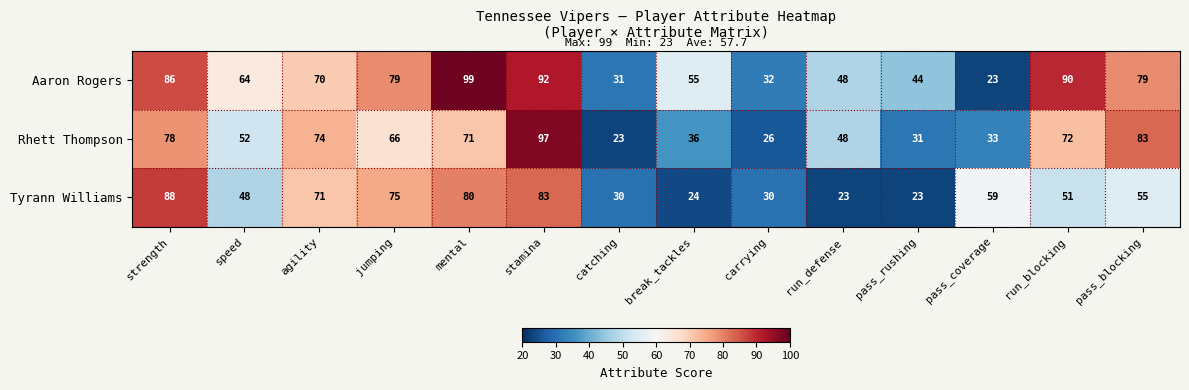

At which label does Aaron Rogers first exceed 70?

strength